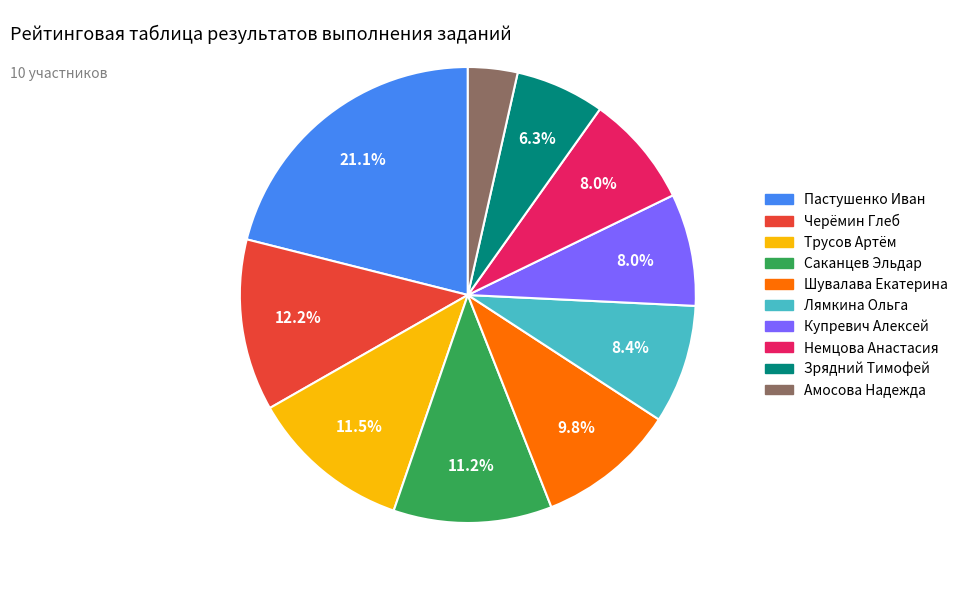

How many segments does this pie chart have?

10